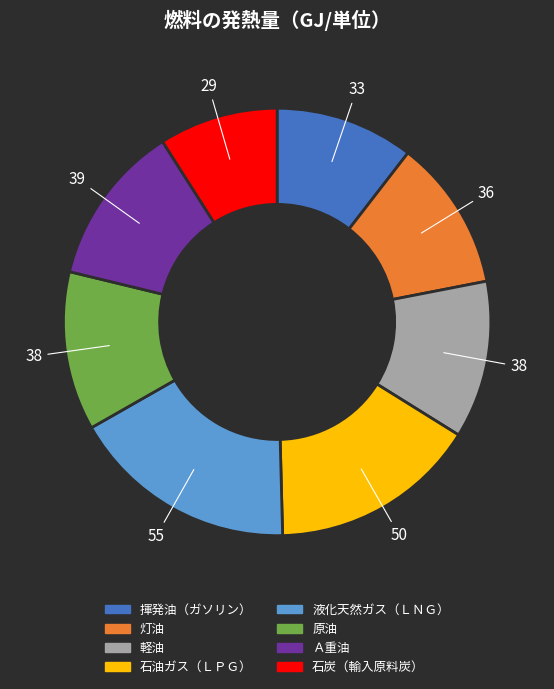

Is there a majority slice in this chart?

No